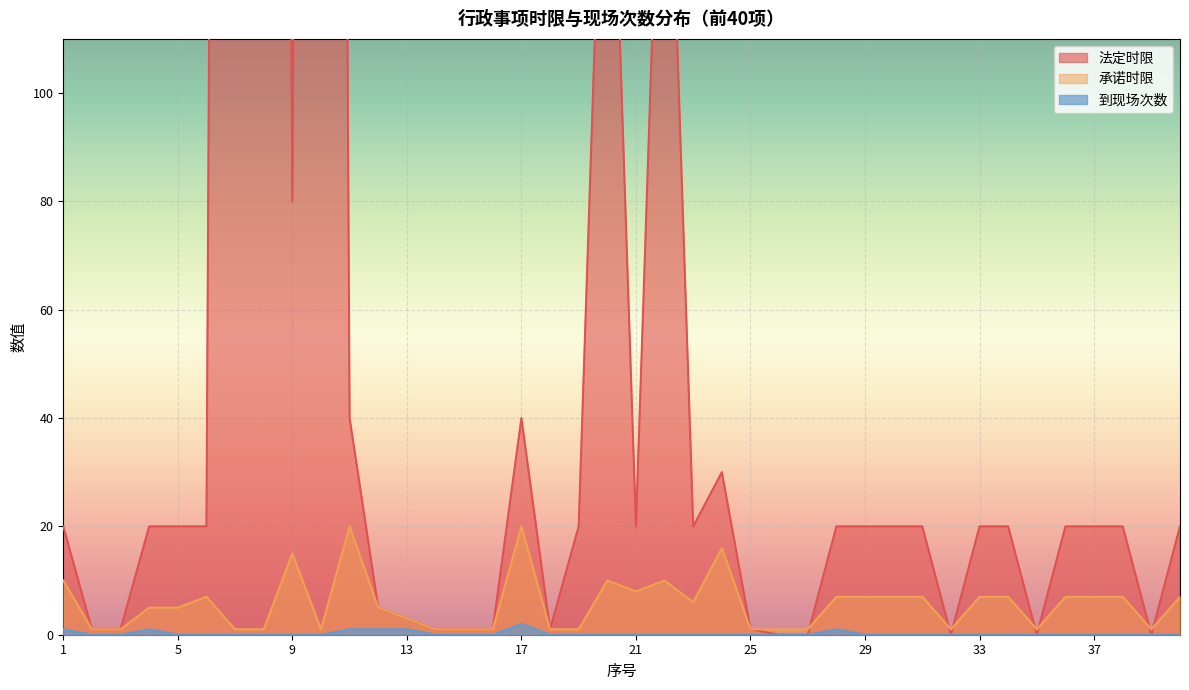

Reading right to left, extract all data points from this chart.

法定时限: 40=20	39=0	38=20	37=20	36=20	35=0	34=20	33=20	32=0	31=20	30=20	29=20	28=20	27=0	26=0	25=1	24=30	23=20	22=180	21=20	20=180	19=20	18=1	17=40	16=1	15=1	14=1	13=3	12=5	11=40	10=999	9=80	8=999	7=999	6=20	5=20	4=20	3=1	2=1	1=20
承诺时限: 40=7	39=1	38=7	37=7	36=7	35=1	34=7	33=7	32=1	31=7	30=7	29=7	28=7	27=1	26=1	25=1	24=16	23=6	22=10	21=8	20=10	19=1	18=1	17=20	16=1	15=1	14=1	13=3	12=5	11=20	10=1	9=15	8=1	7=1	6=7	5=5	4=5	3=1	2=1	1=10
到现场次数: 40=0	39=0	38=0	37=0	36=0	35=0	34=0	33=0	32=0	31=0	30=0	29=0	28=1	27=0	26=0	25=0	24=0	23=0	22=0	21=0	20=0	19=0	18=0	17=2	16=0	15=0	14=0	13=1	12=1	11=1	10=0	9=0	8=0	7=0	6=0	5=0	4=1	3=0	2=0	1=1